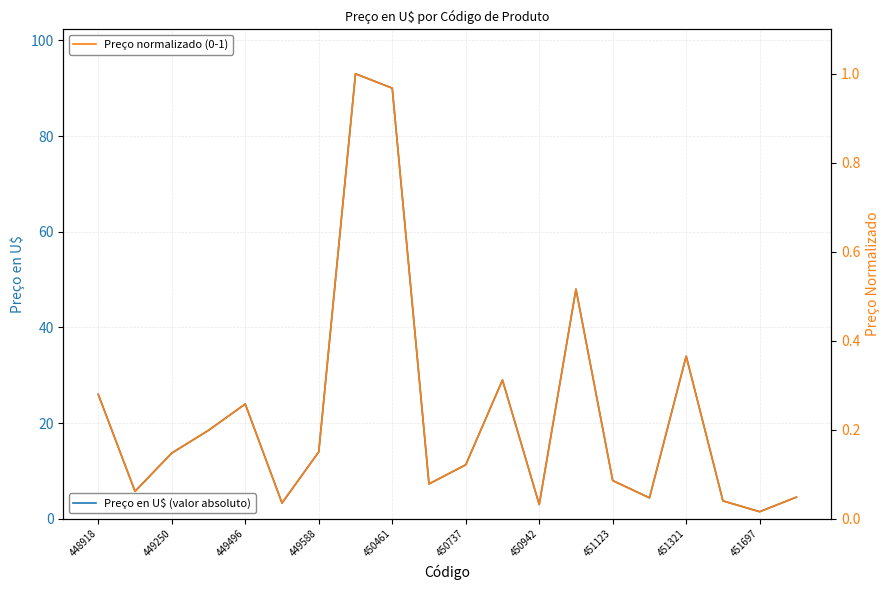

At how many categories does at least one series exceed 41?

3